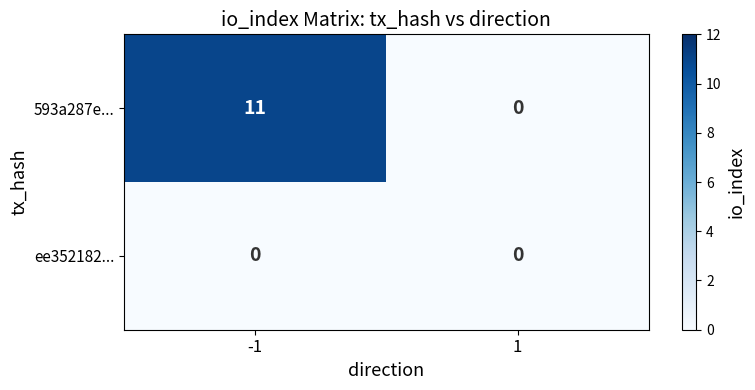

Reading left to right, extract all data points from this chart.

593a287e...: 11	0
ee352182...: 0	0